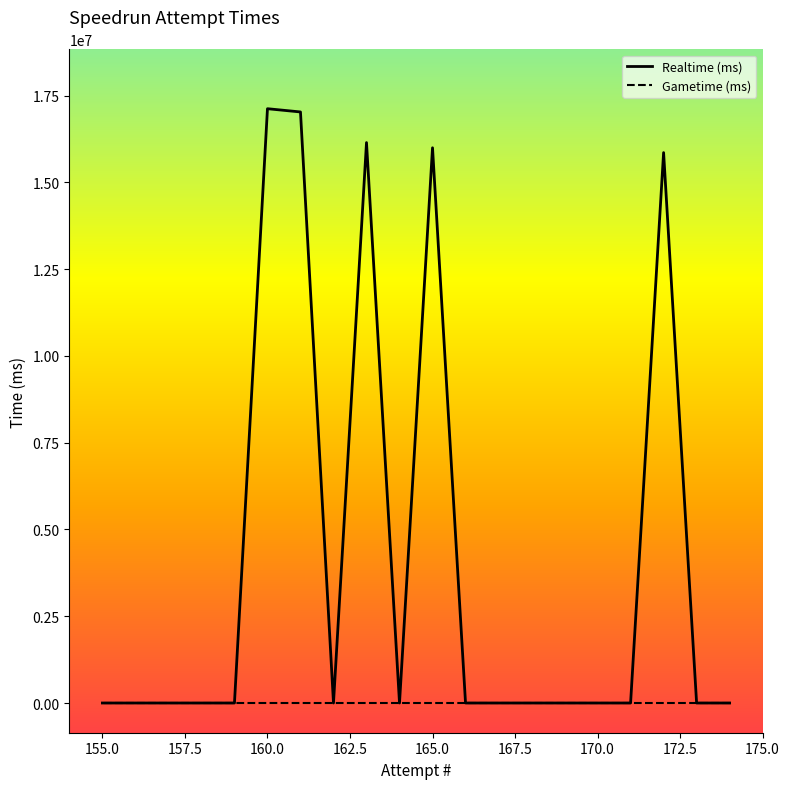

How many data points does each series have?

20